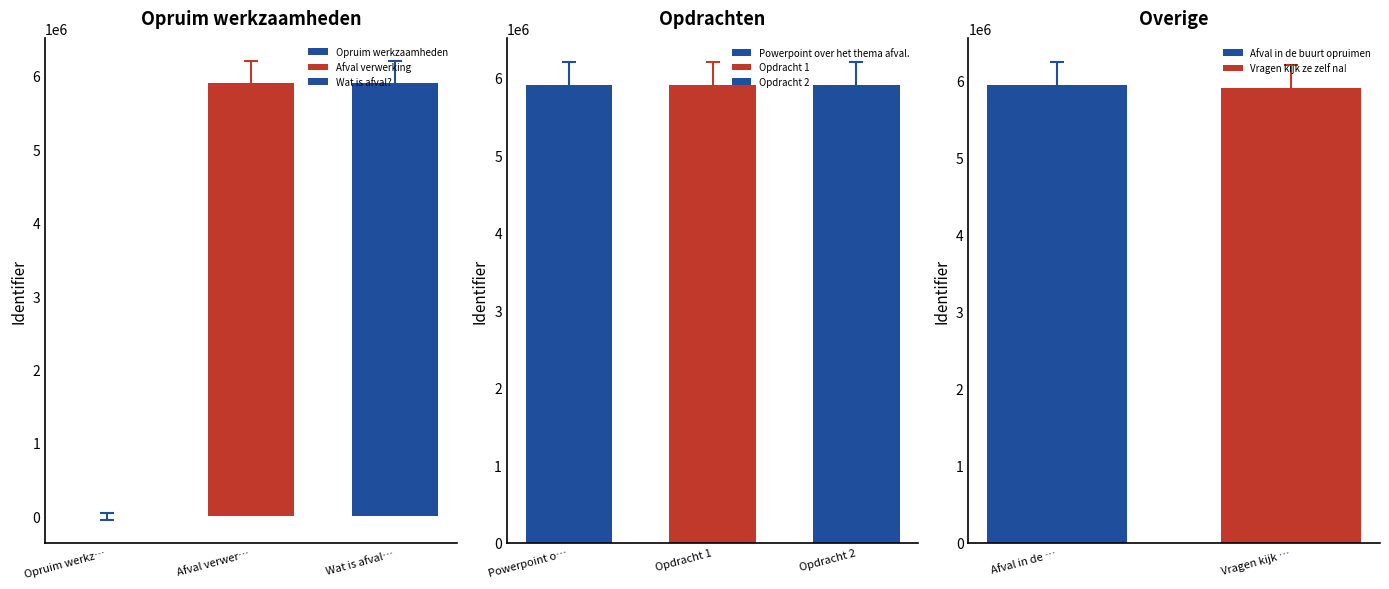

What is the difference between the values at Opdracht 1 and Opruim werkzaamheden?

5909922